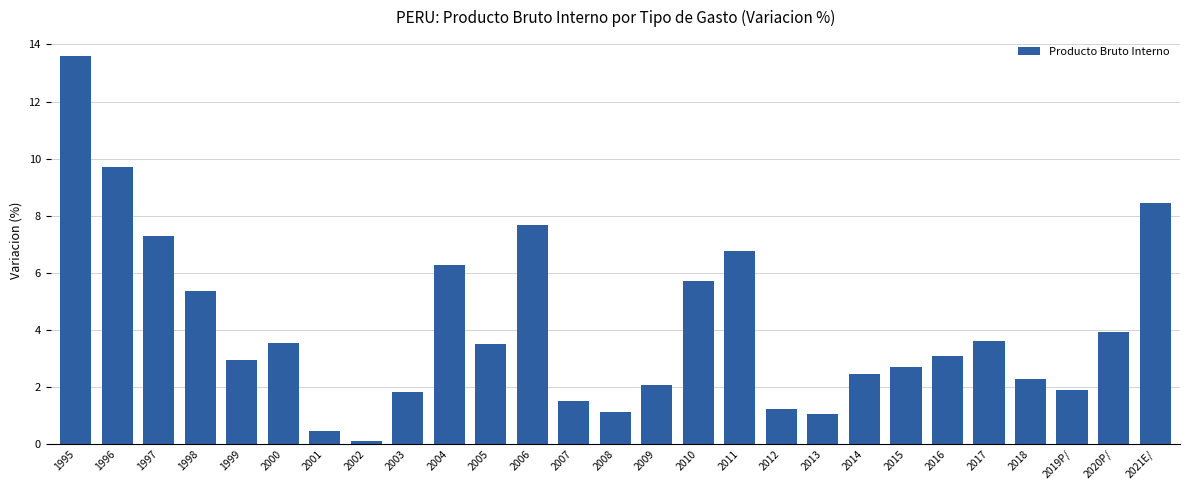

What is the approximate value at 2013?

1.1